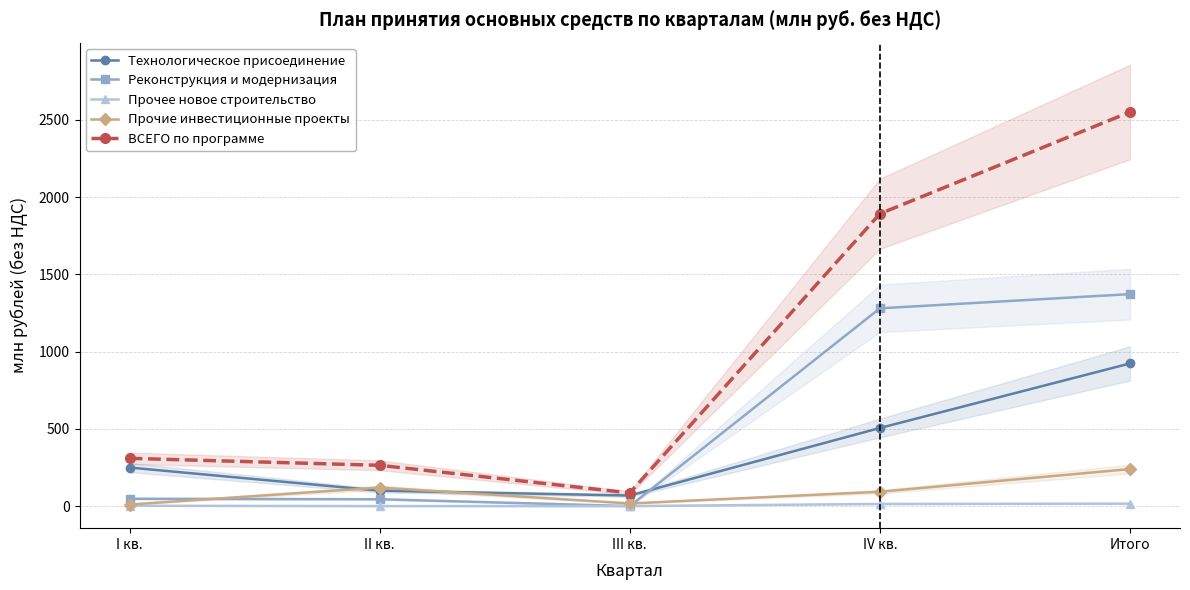

Between Итого and IV кв., which is larger?

Итого